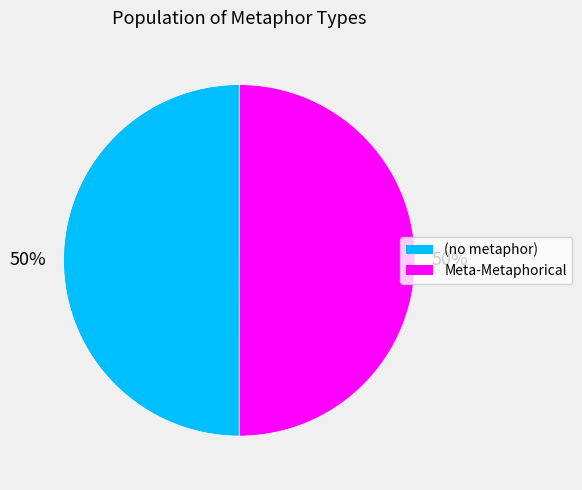

To the nearest percent, what is the average slice percentage?

50%